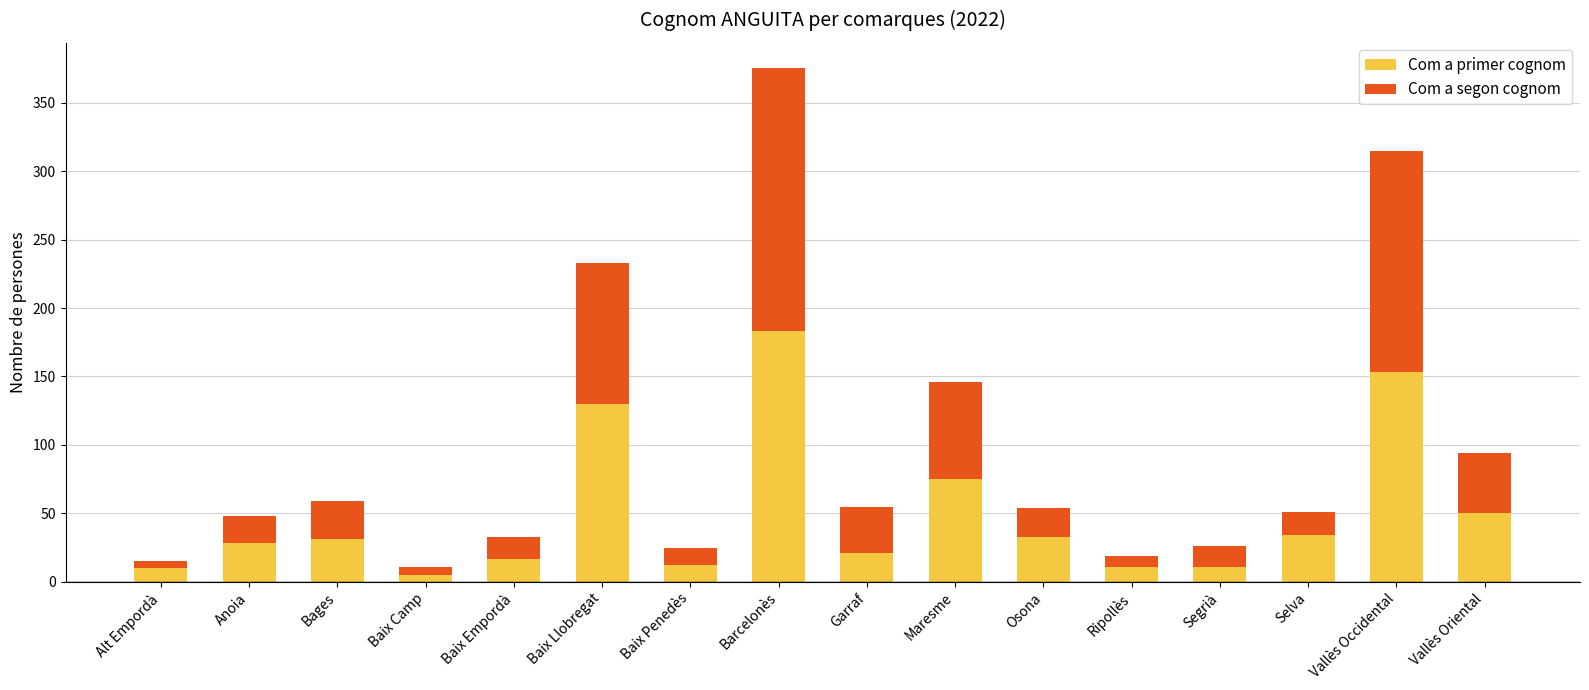

What is the difference between the second highest and minimum values in the Com a primer cognom series?

148